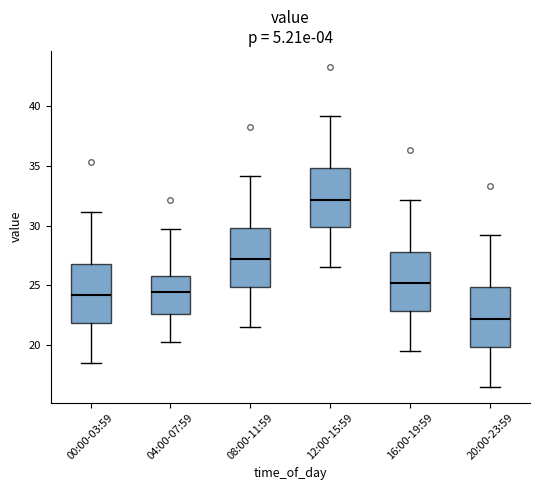

Reading left to right, transcribe this box plot: for each box, give where its median line is, the range the box spans, and where its two whiskers end, as read against the y-axis. The values are not printed on the chart, so give them approximately, as read against the axis.

00:00-03:59: median 24.0, box 22.0 to 27.0, whiskers 18.5 to 31.0
04:00-07:59: median 24.5, box 22.5 to 26.0, whiskers 20.0 to 29.5
08:00-11:59: median 27.0, box 25.0 to 30.0, whiskers 21.5 to 34.0
12:00-15:59: median 32.0, box 30.0 to 35.0, whiskers 26.5 to 39.0
16:00-19:59: median 25.0, box 23.0 to 28.0, whiskers 19.5 to 32.0
20:00-23:59: median 22.0, box 20.0 to 25.0, whiskers 16.5 to 29.0